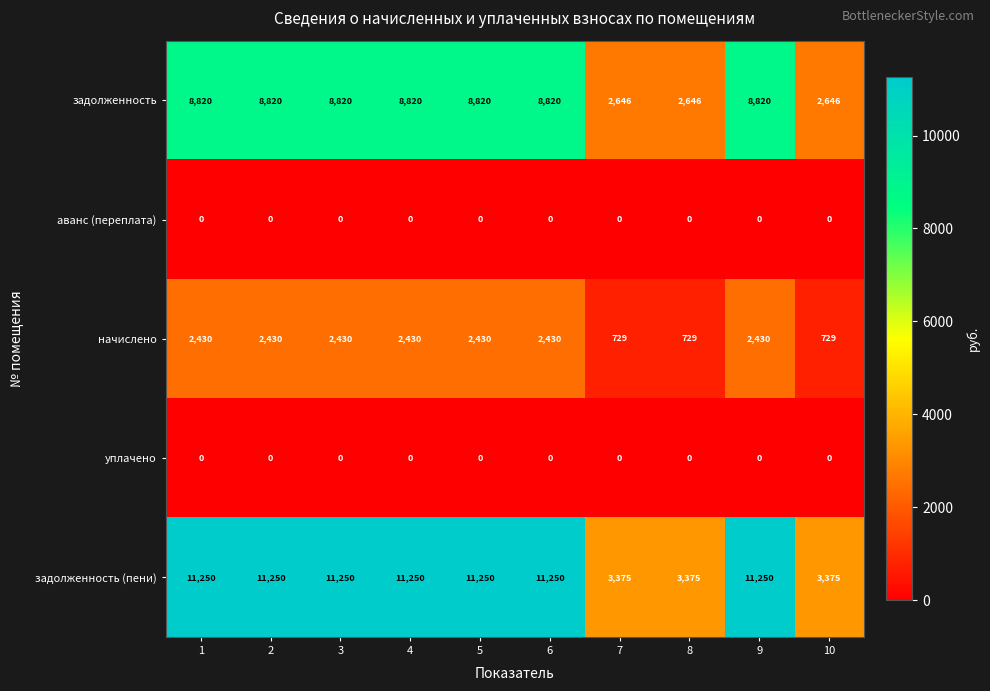

True or false: задолженность (пени) has a value of 17749 at 2.

False